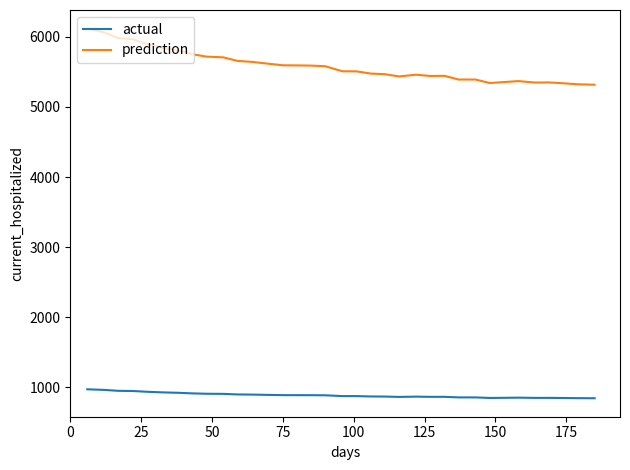

True or false: prediction and actual intersect in this chart.

False